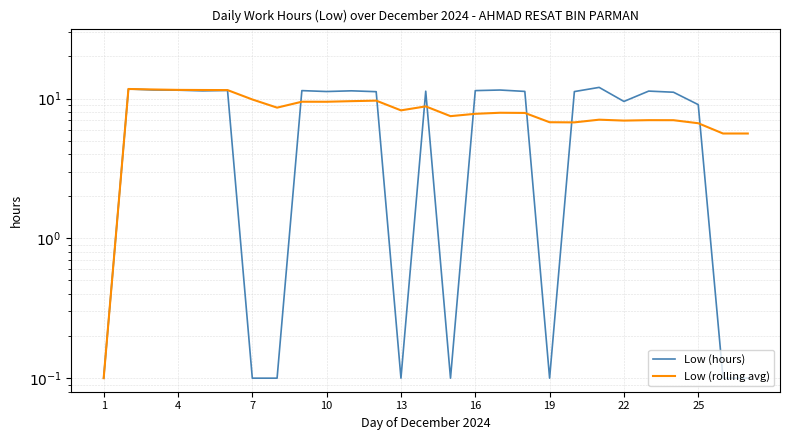

What is the average value of the Low (rolling avg) series?

8.2